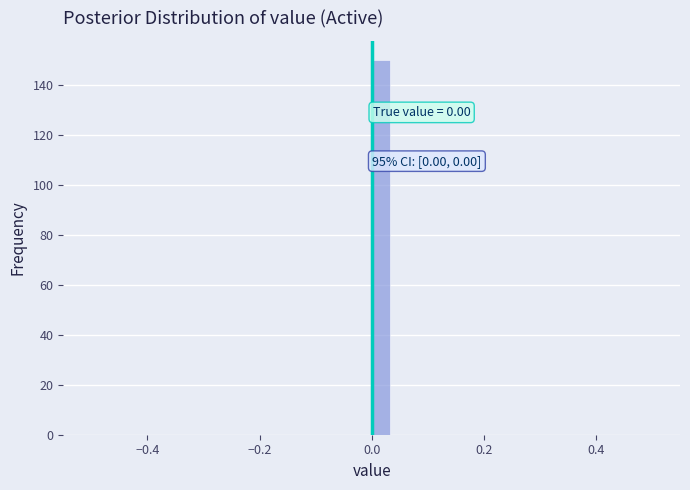

Read against the x-axis, roughly where is the centre of the tallest bar?

0.02